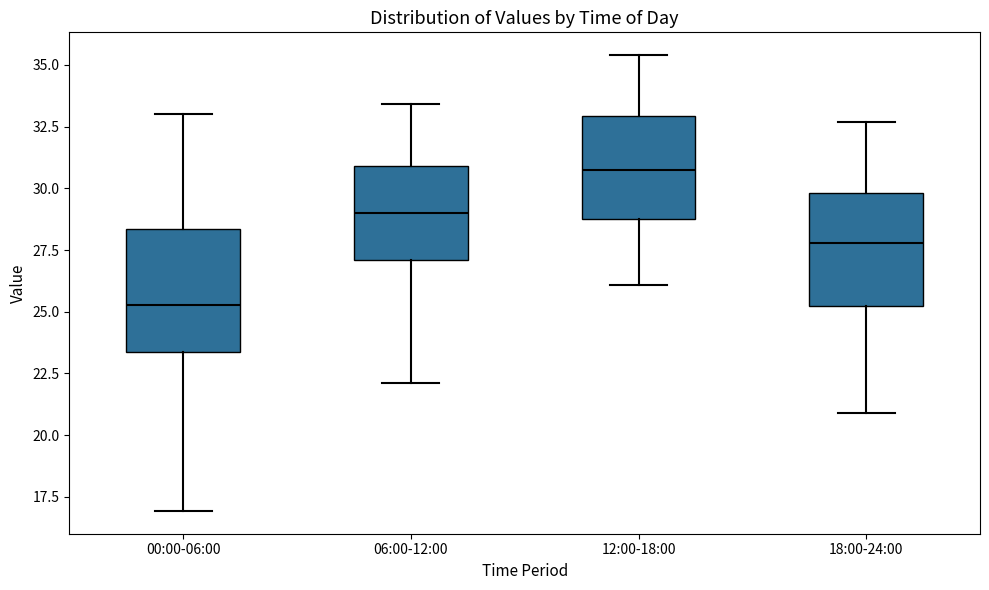

Reading left to right, transcribe this box plot: for each box, give where its median line is, the range the box spans, and where its two whiskers end, as read against the y-axis. The values are not printed on the chart, so give them approximately, as read against the axis.

00:00-06:00: median 25.5, box 23.5 to 28.5, whiskers 17.0 to 33.0
06:00-12:00: median 29.0, box 27.0 to 31.0, whiskers 22.0 to 33.5
12:00-18:00: median 31.0, box 29.0 to 33.0, whiskers 26.0 to 35.5
18:00-24:00: median 28.0, box 25.0 to 30.0, whiskers 21.0 to 32.5